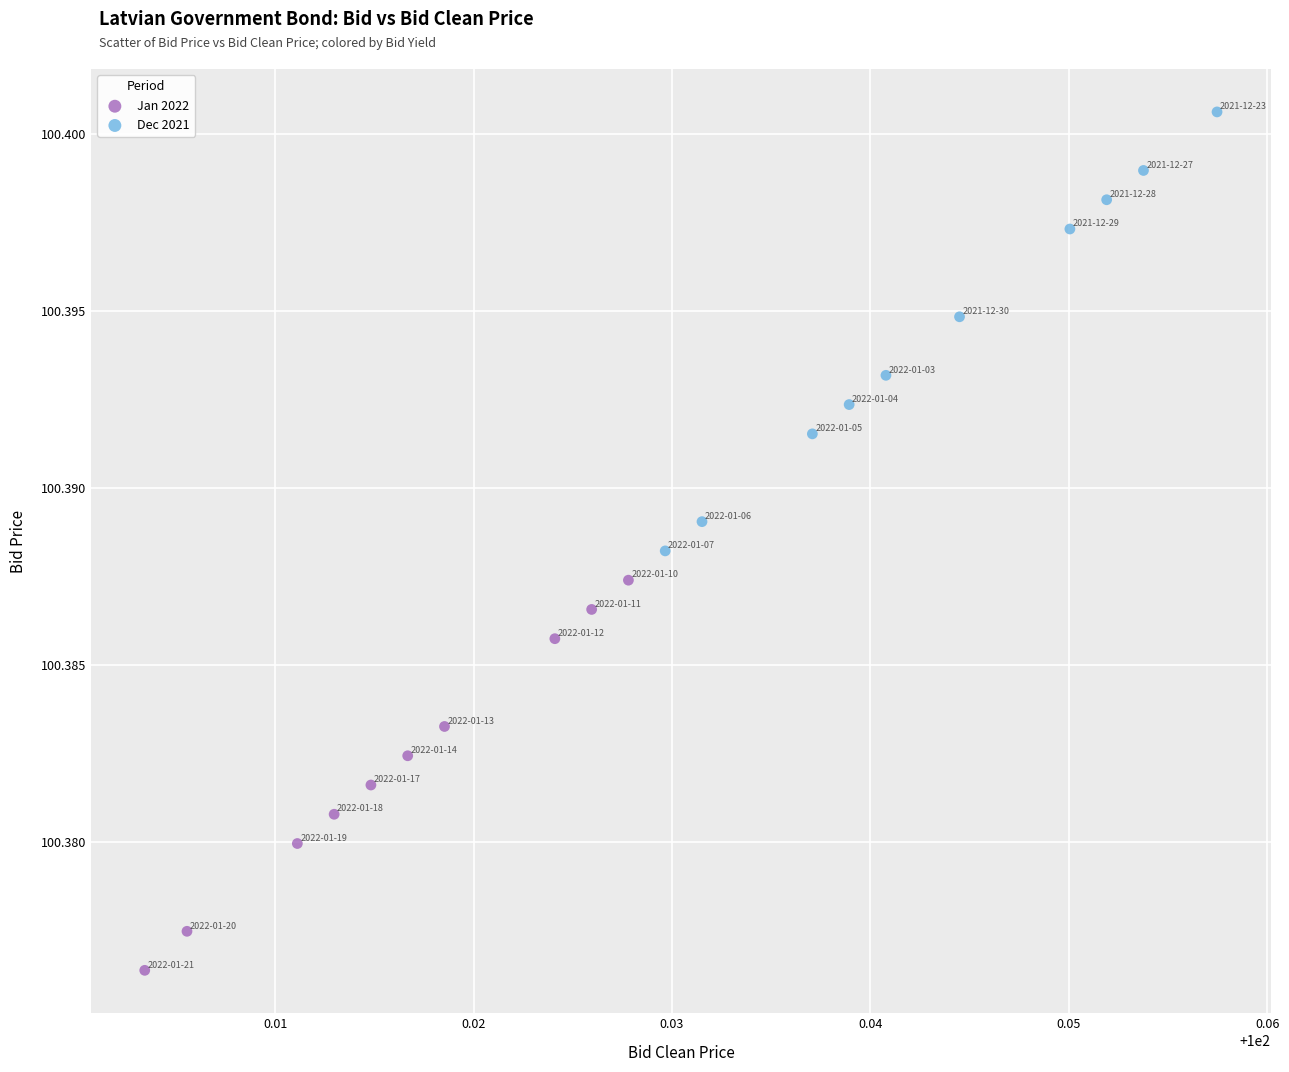

What are all the series names shown in the legend?

Jan 2022, Dec 2021